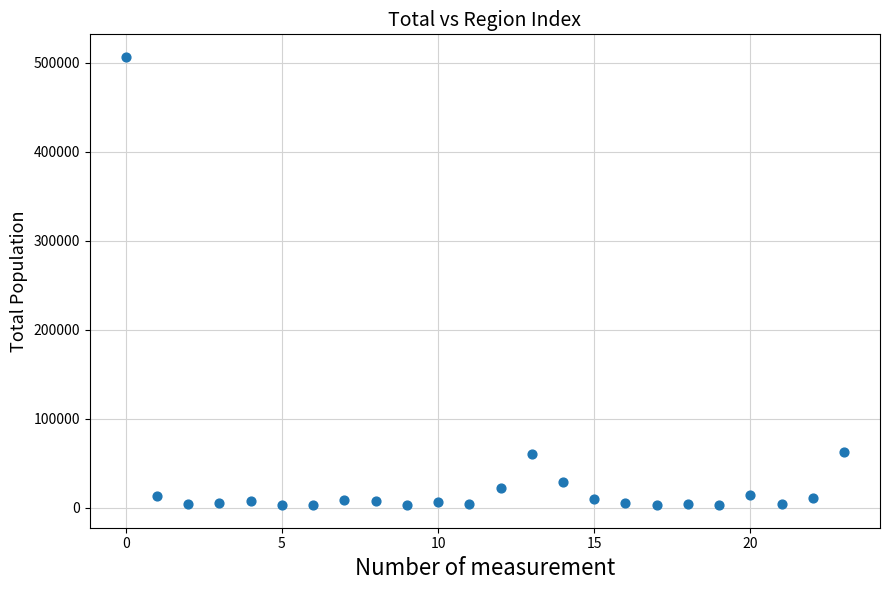

What is the range of Y values (max minus min)?

504367